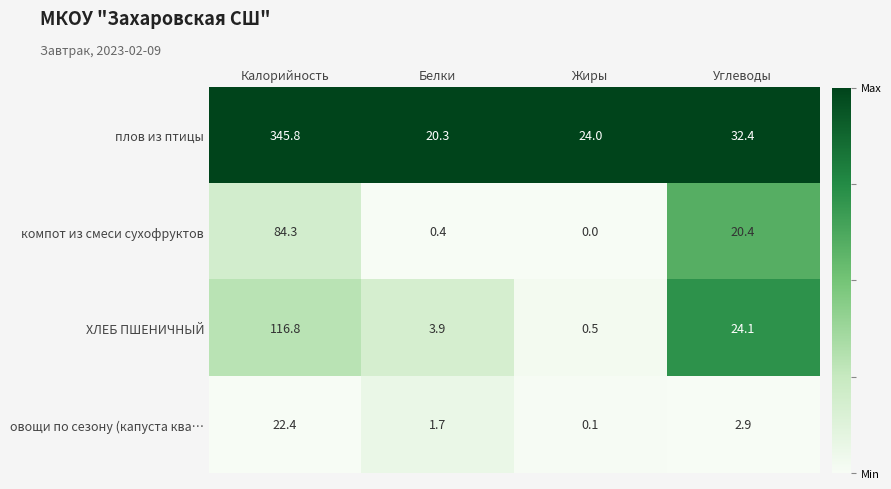

At Жиры, list the series in order from smallest to largest.

компот из смеси сухофруктов, овощи по сезону (капуста ква…, ХЛЕБ ПШЕНИЧНЫЙ, плов из птицы